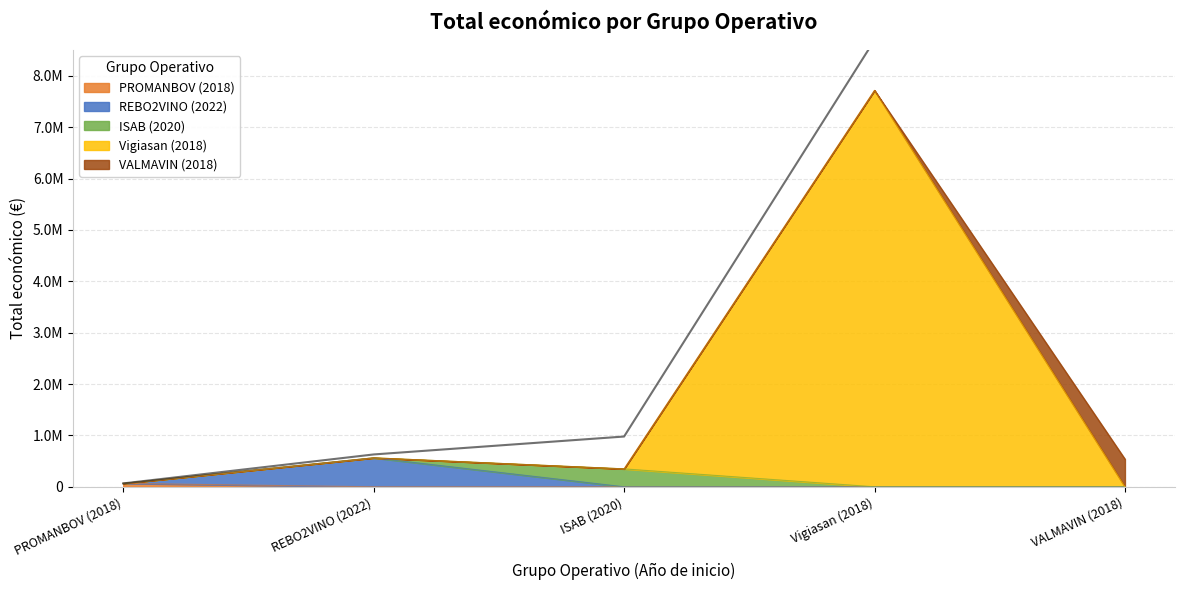

Which label corresponds to the smallest value in the chart?

PROMANBOV (2018)